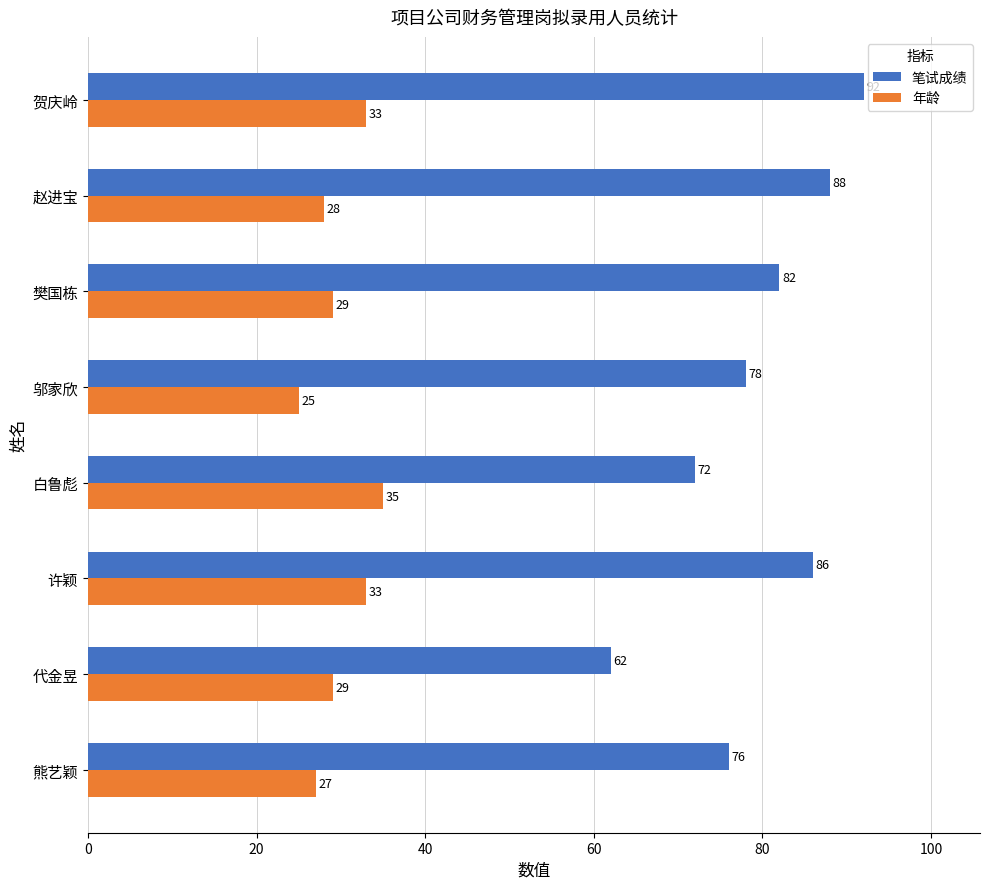

What is the average value of the 年龄 series?

30